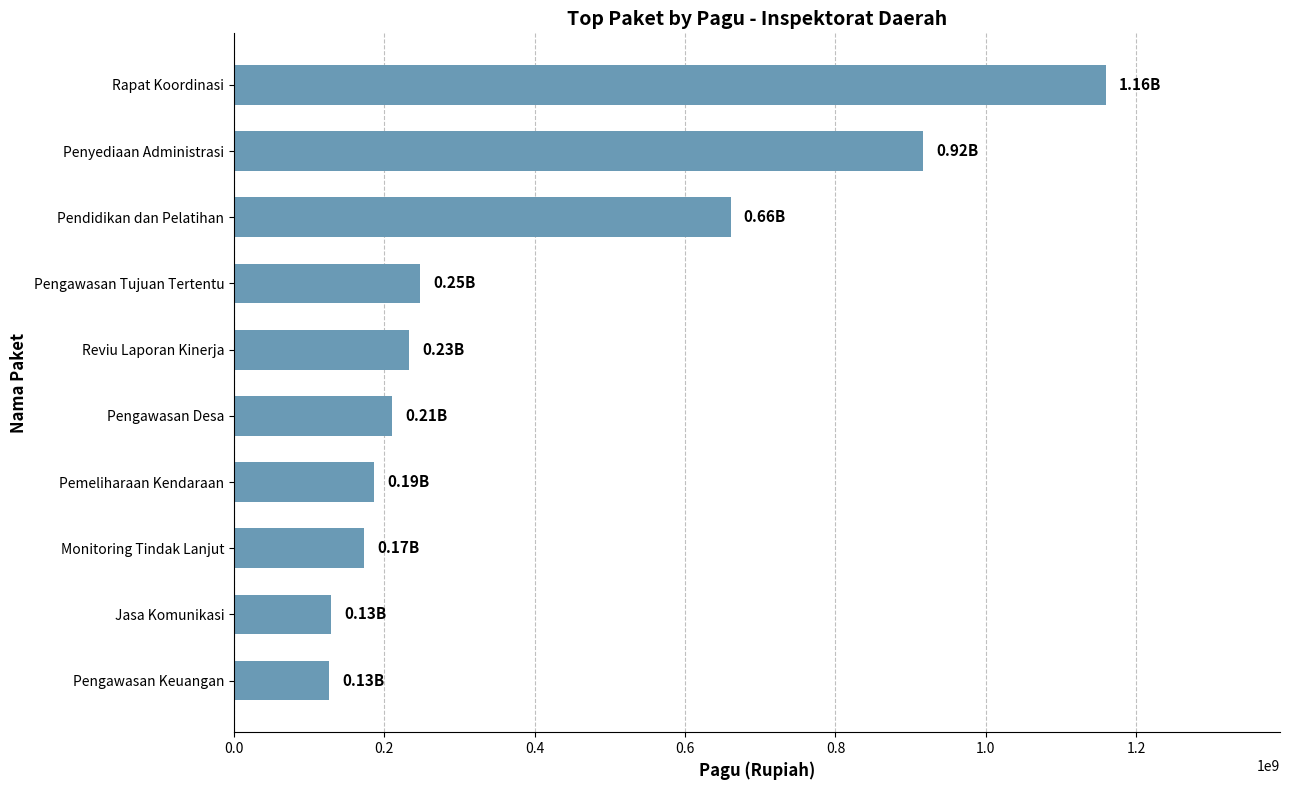

Approximately how many times larger is the value at Rapat Koordinasi compared to Reviu Laporan Kinerja?

5.0